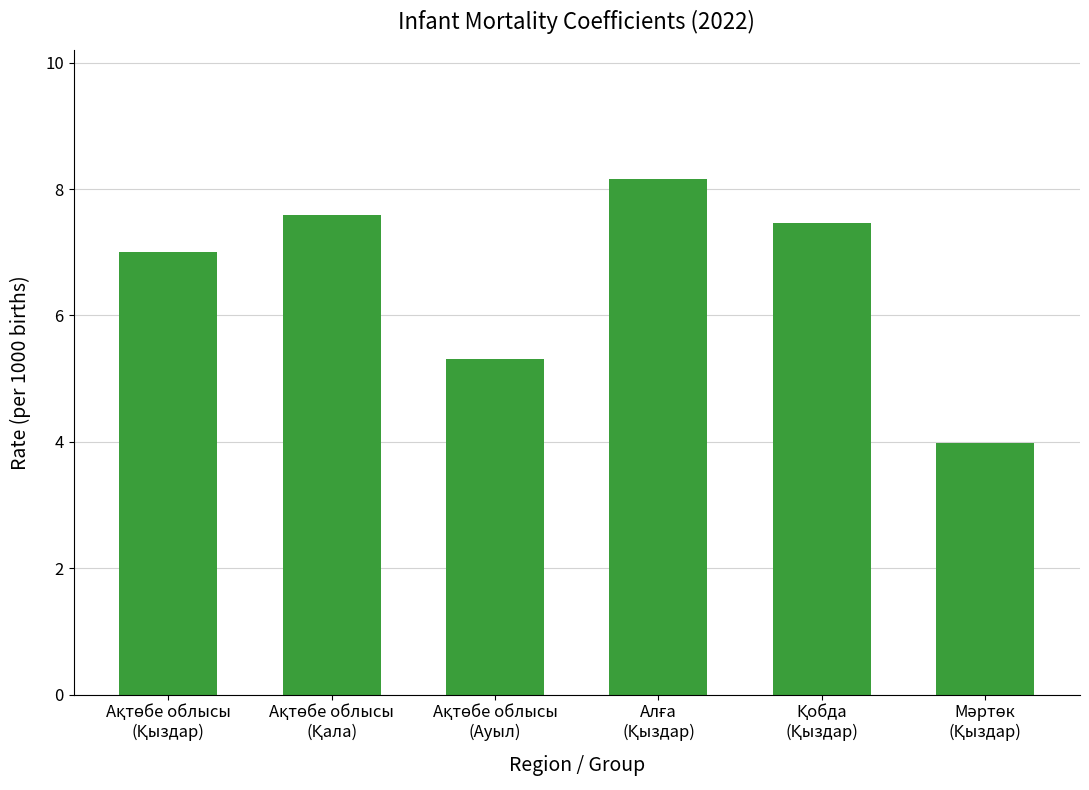

What is the value of the 5th bar from the left?

7.5